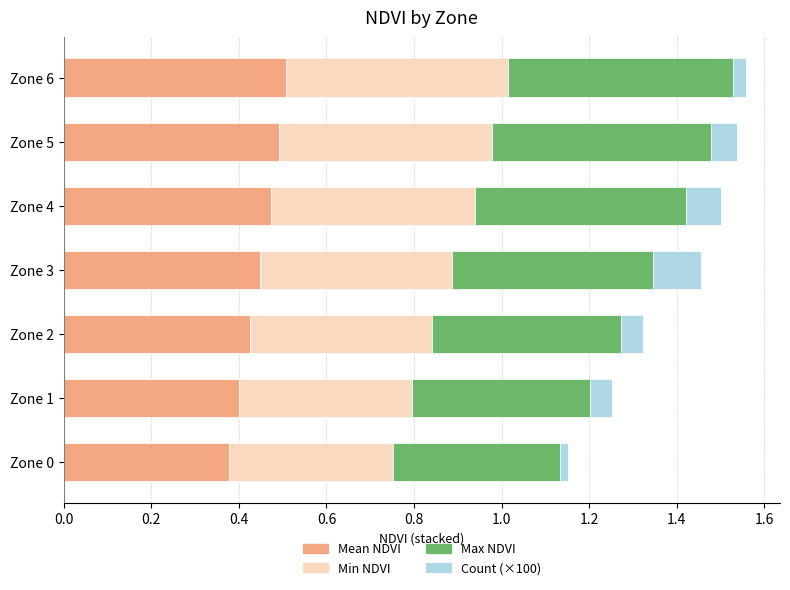

What is the total value across all series at Zone 5?

1.5